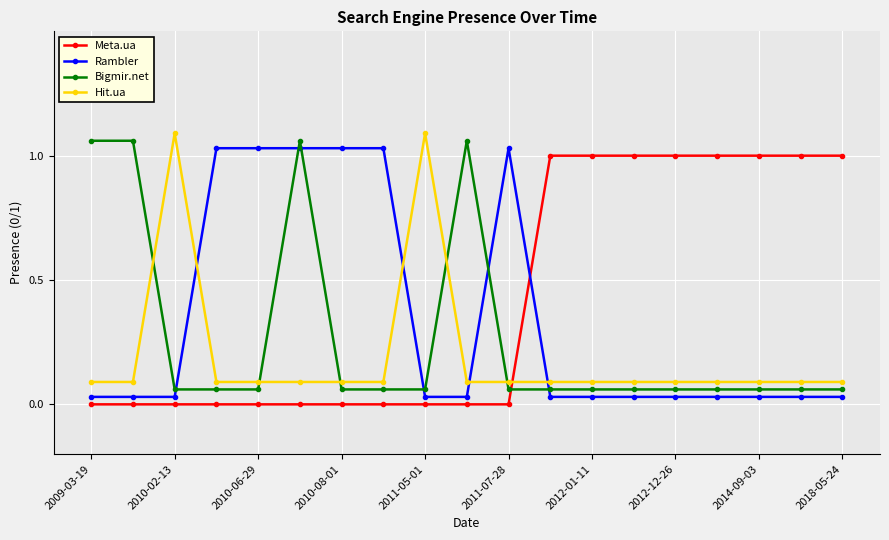

True or false: Rambler has more than 0 points higher than both neighbors.

True